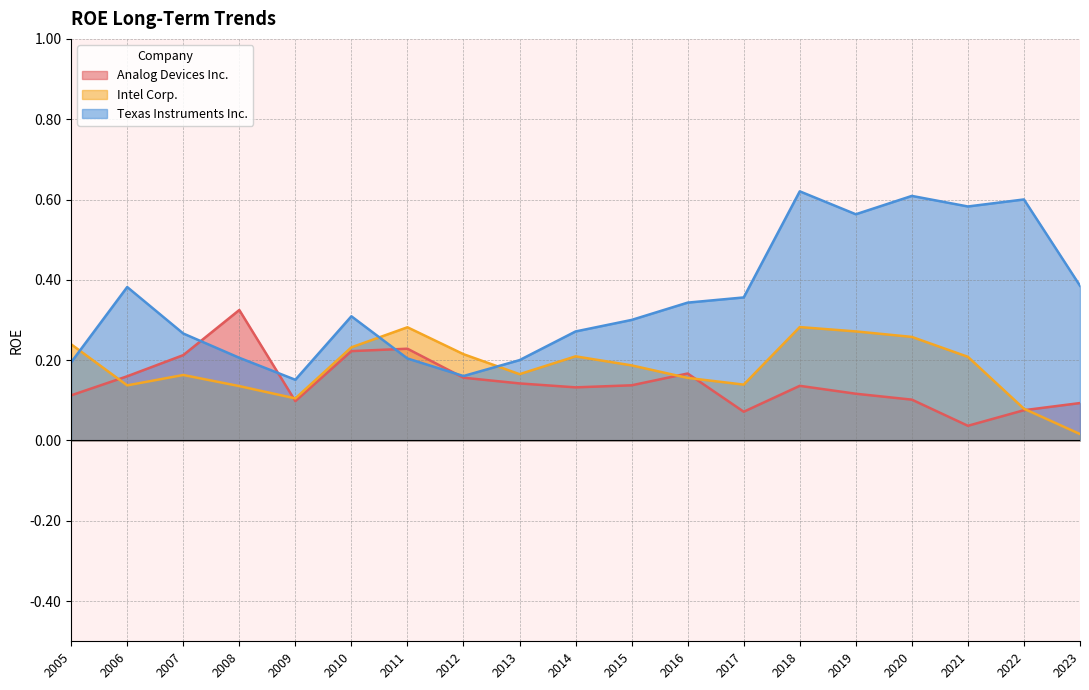

How many Texas Instruments Inc. values are between 0 and 1?

19